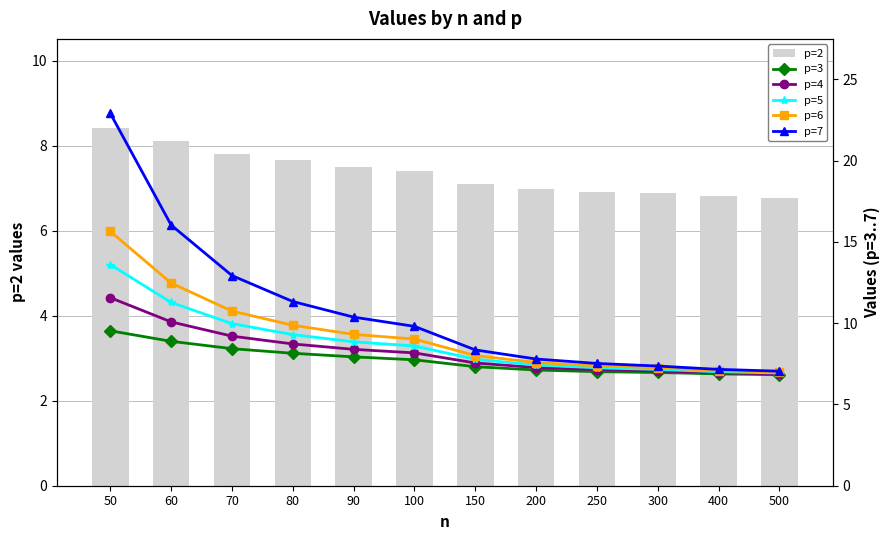

What is the sum of the p=4 values at 90 and 500?

15.3